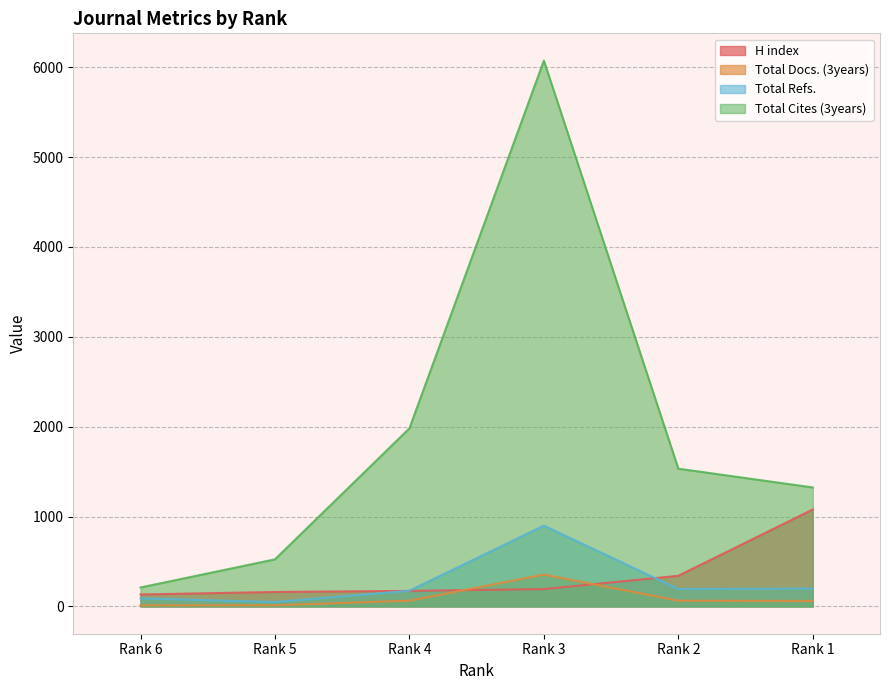

What is the spread (max minus min) of values at Rank 2?

1469